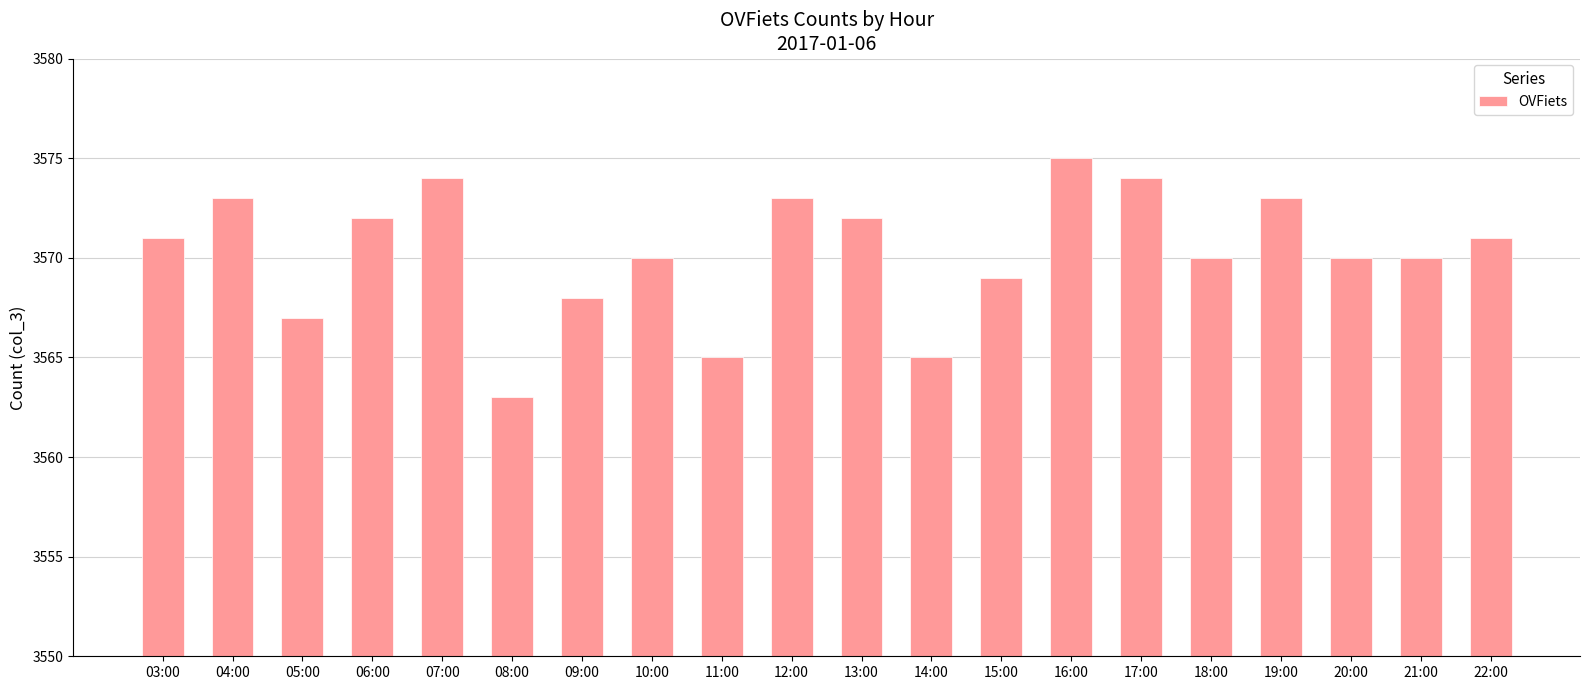

At which label is the value closest to 3569?

15:00